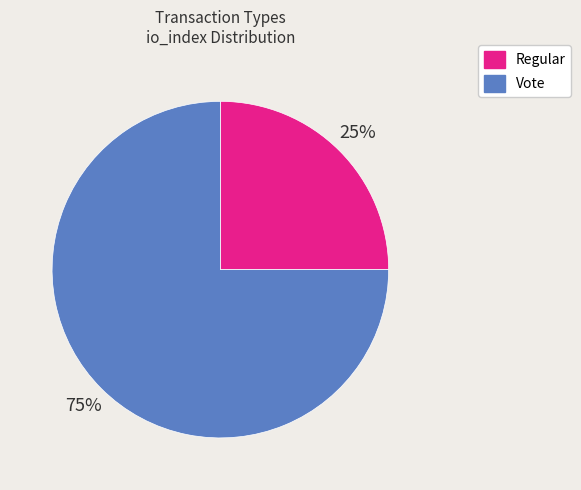

To the nearest percent, what is the average slice percentage?

50%